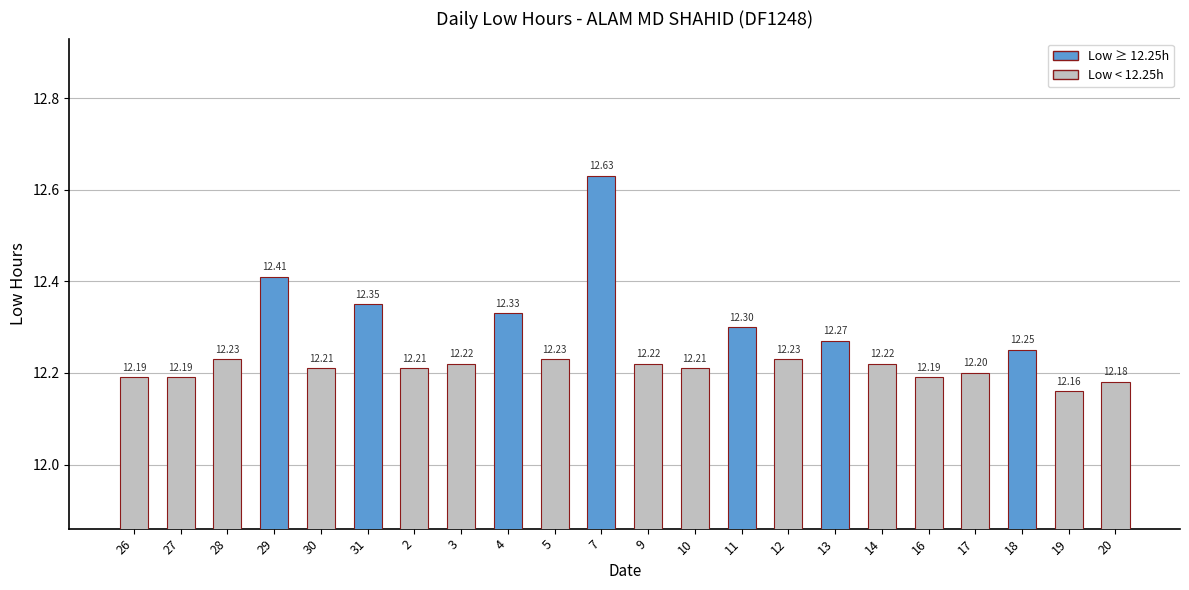

What is the sum of the values at 11 and 30?

24.5